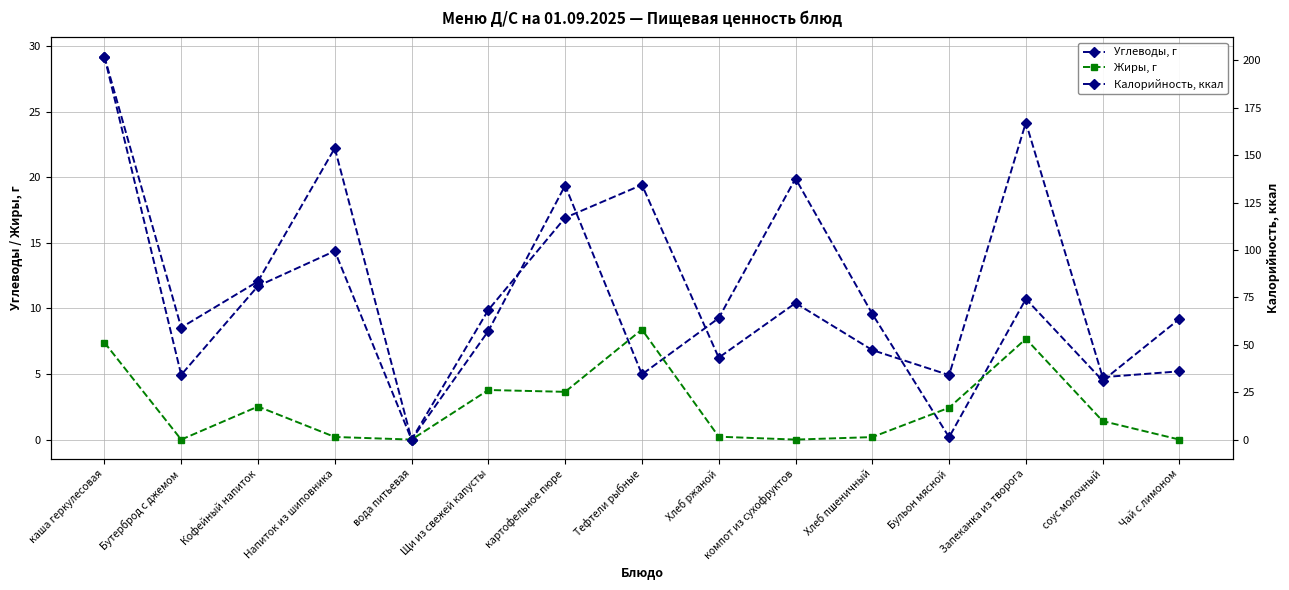

Which category has the lowest value in the Жиры, г series?

Бутерброд с джемом